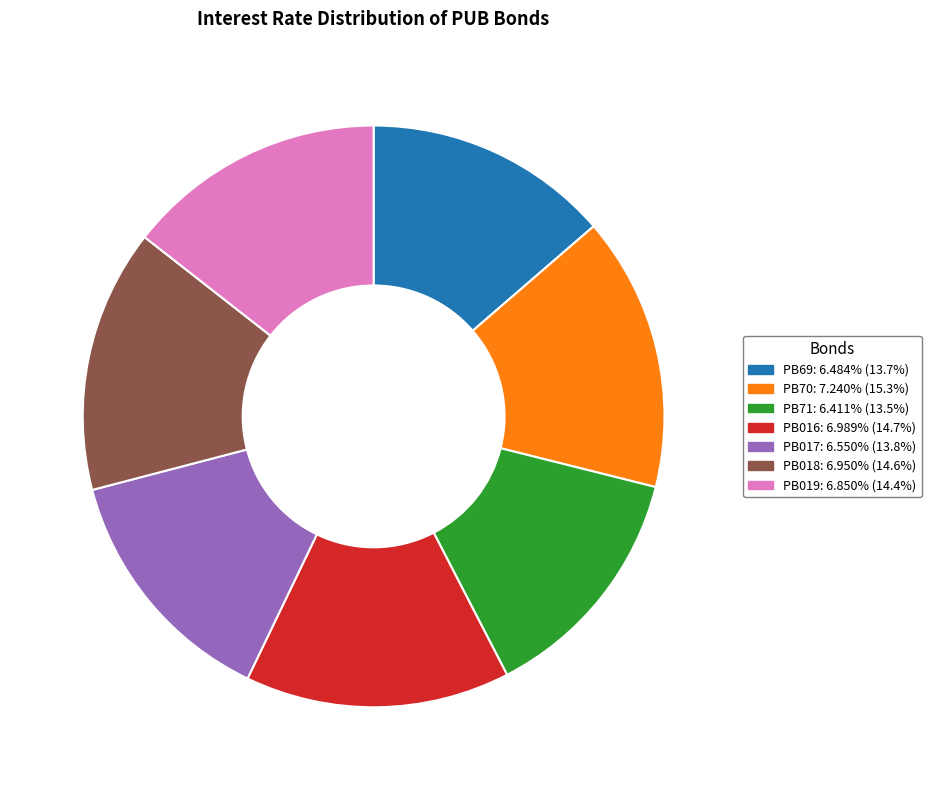

Count the number of slices in the pie.

7